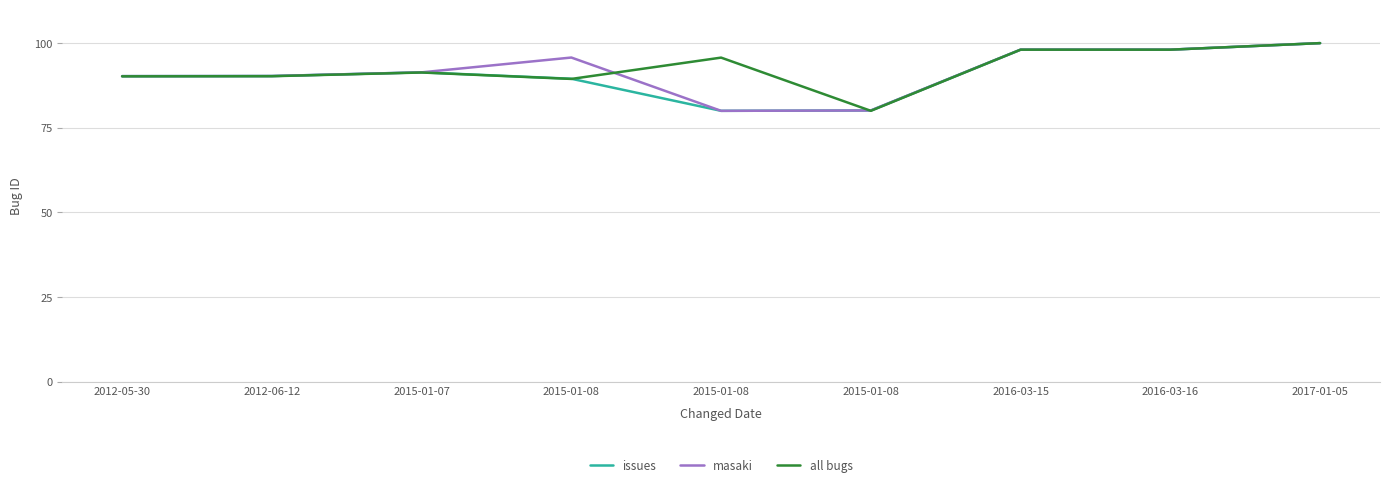

How many lines are shown in the chart?

3